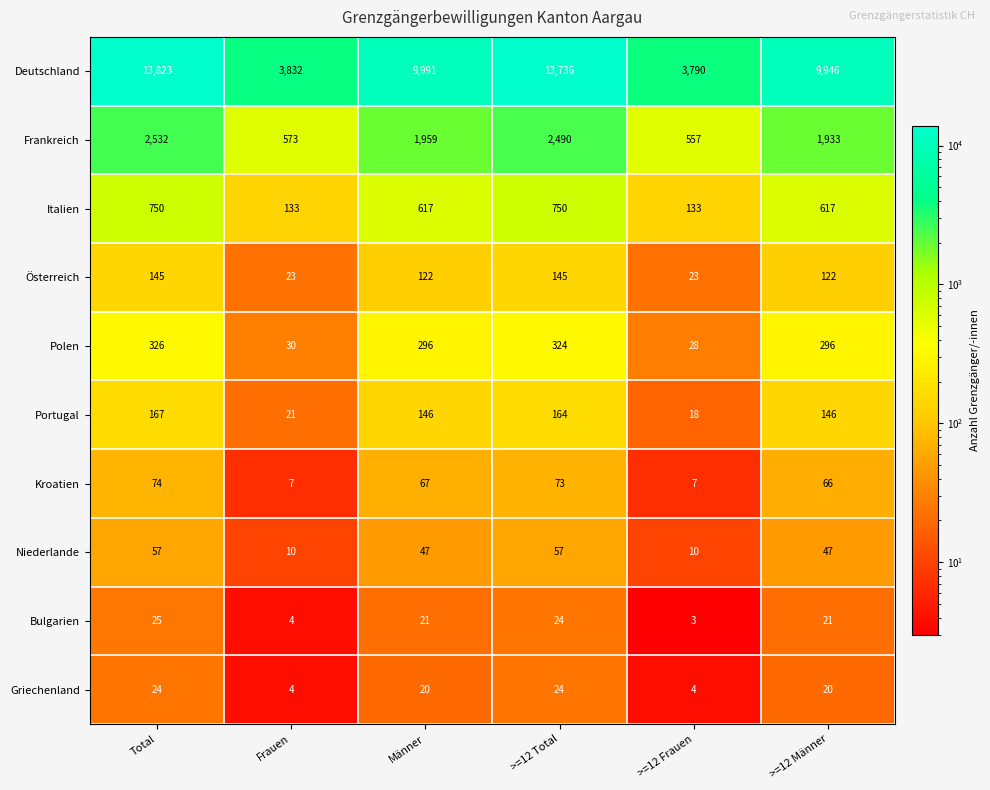

What is the difference between the highest and lowest values at Frauen?

3828